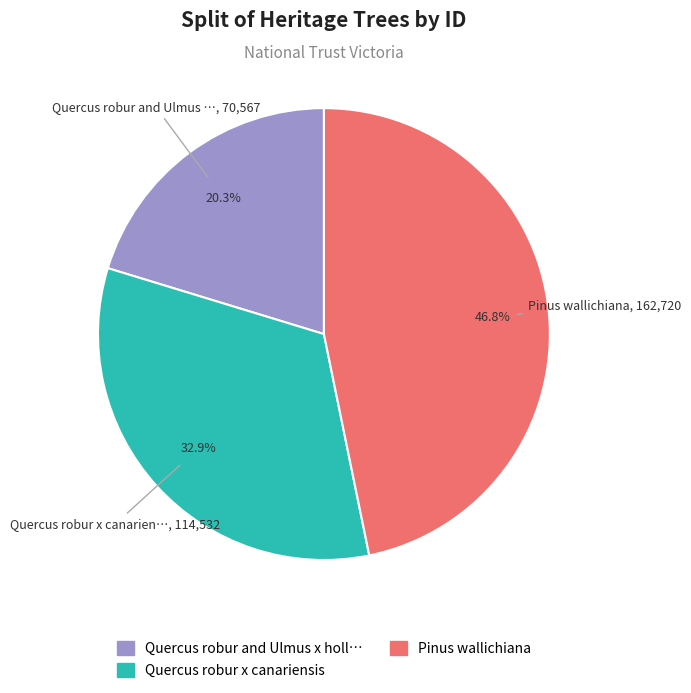

Does any single category account for the majority?

No